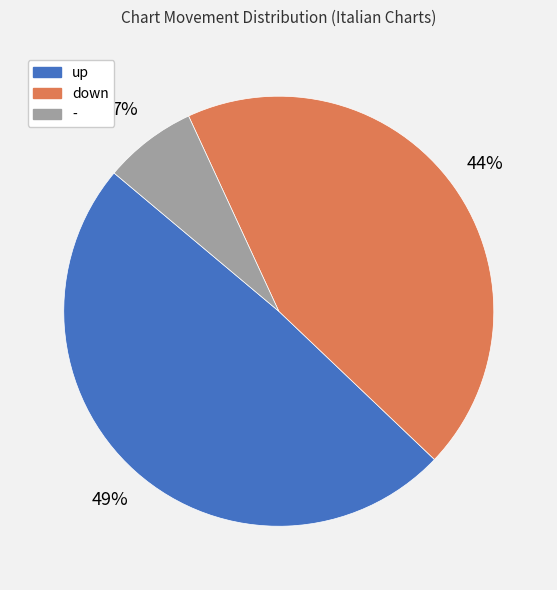

Is there a majority slice in this chart?

No